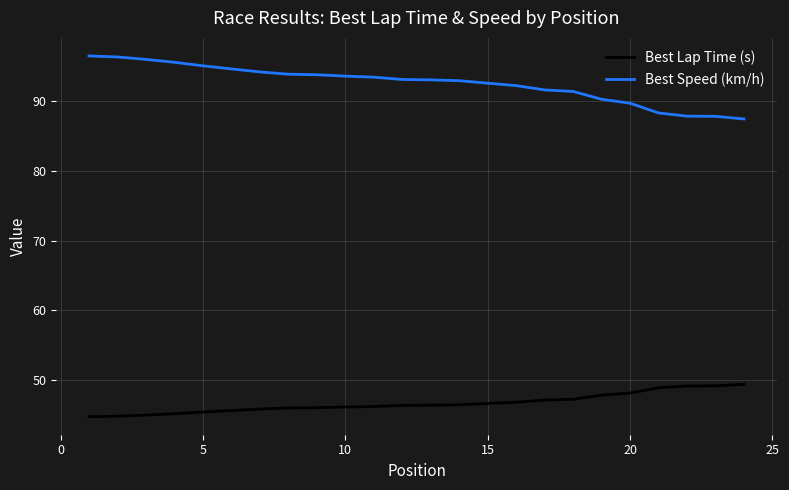

Rank the series by their maximum value, from lowest to highest.

Best Lap Time (s), Best Speed (km/h)